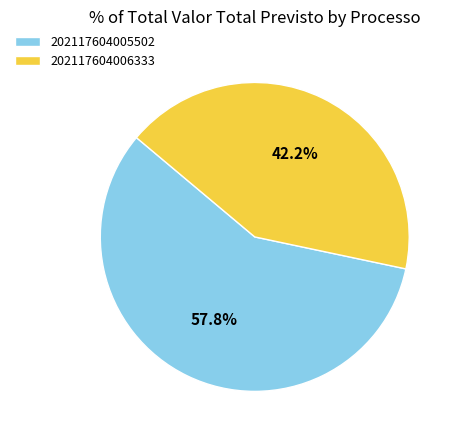

The 202117604006333 slice represents 28% of the pie. True or false?

False